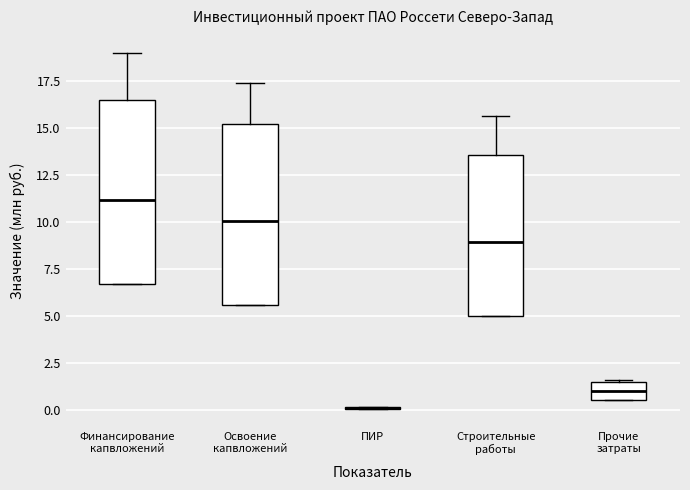

Where does the median line of the box for Прочие затраты sit on the y-axis? The values are not printed on the chart, so give them approximately, as read against the axis.

1.0